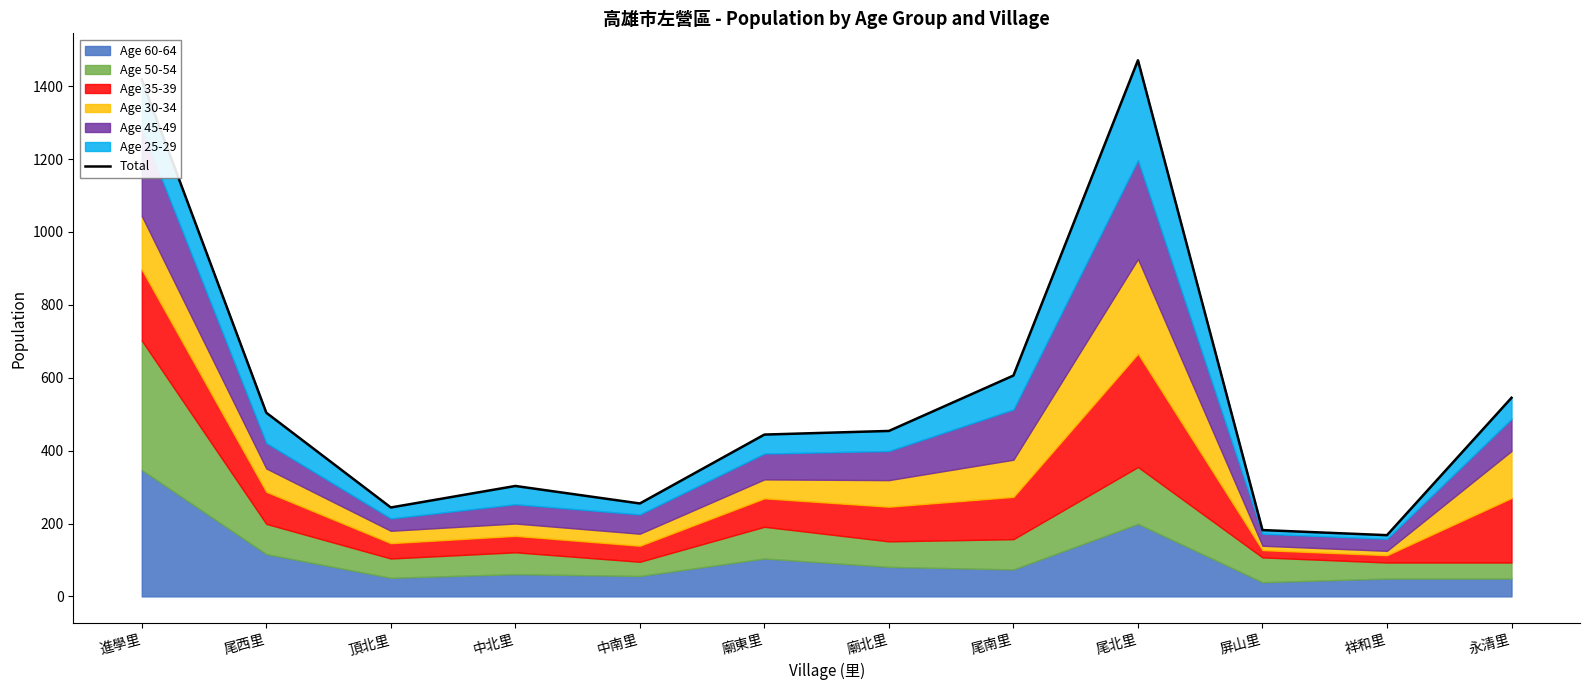

True or false: the data shows 823 at 尾西里.

False